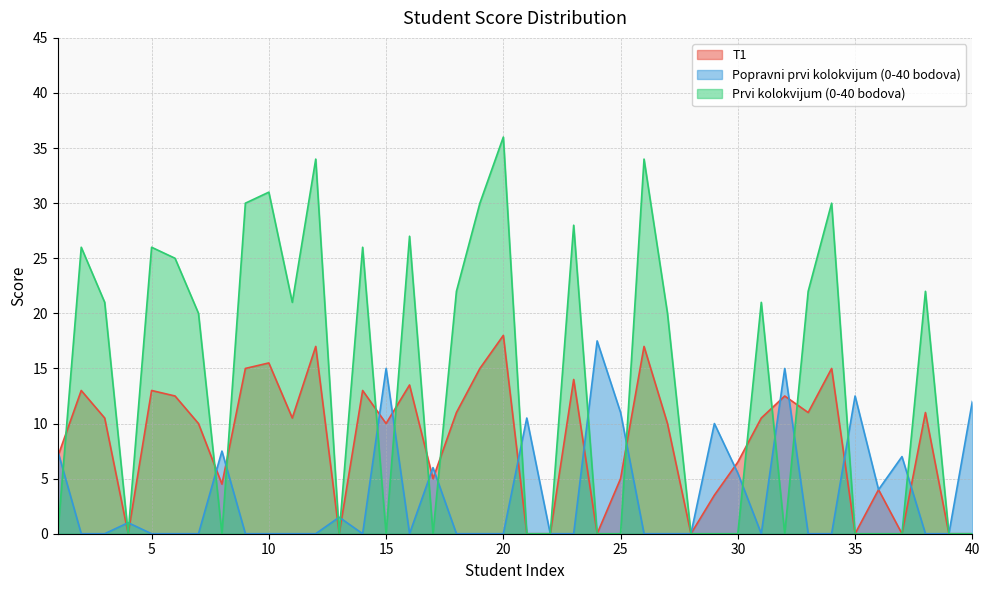

What is the maximum value shown in the chart?

36.0